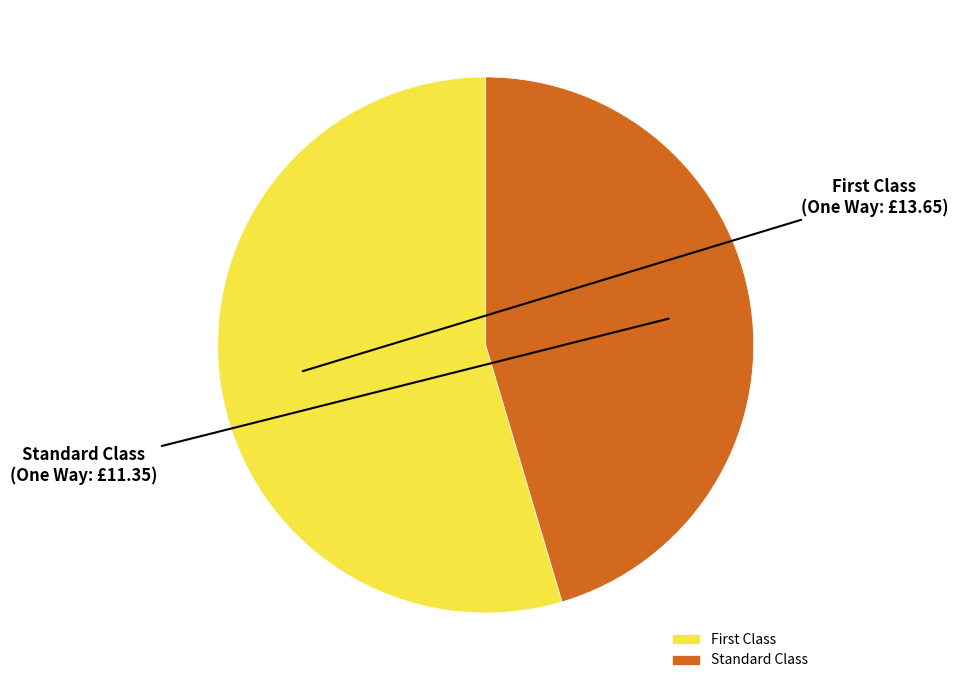

Which category has the biggest portion of the pie?

First Class